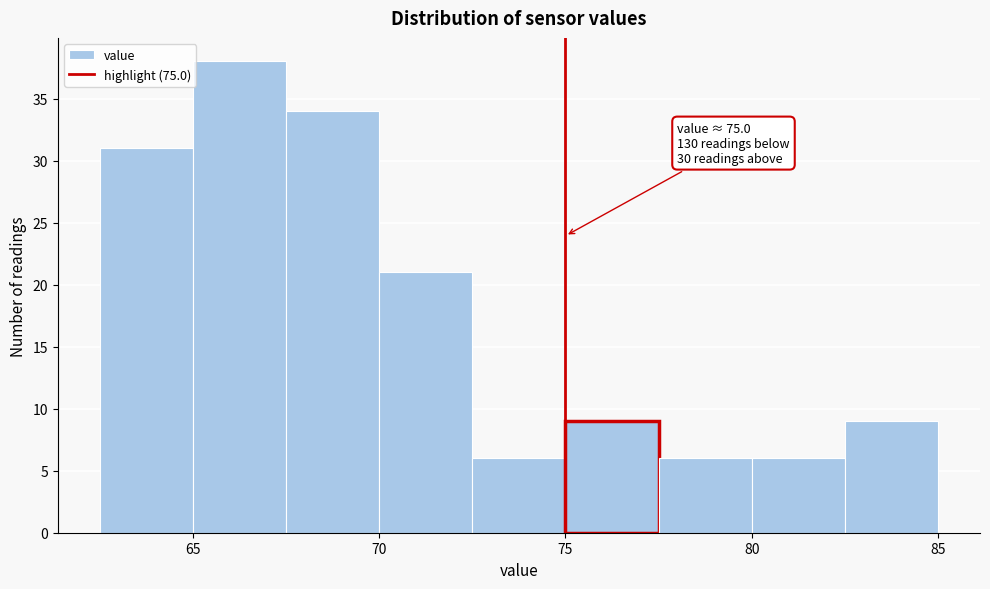

Over which range of the x-axis is the bar tallest?

65.0 to 67.5